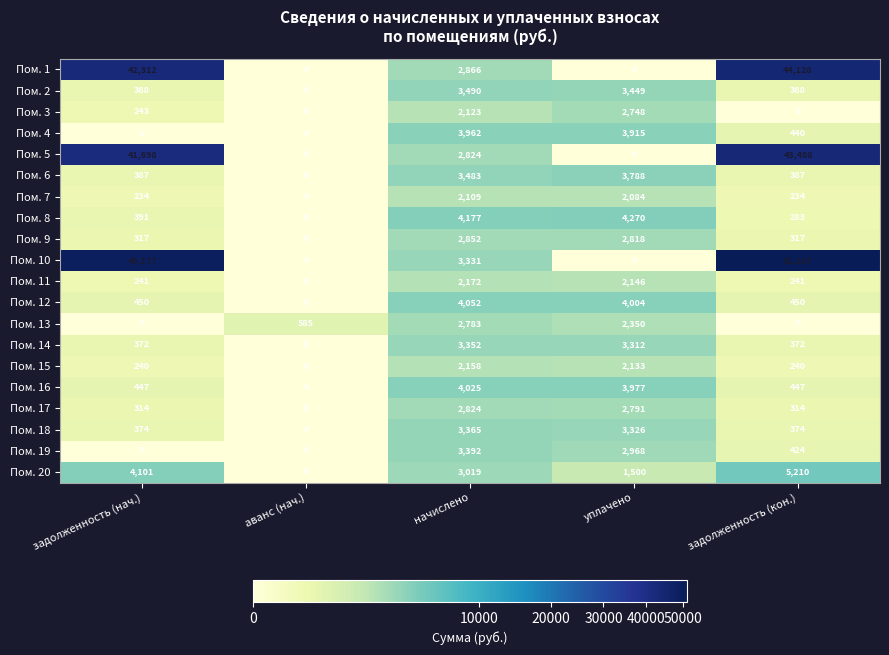

What is the total value across all series at задолженность (нач.)?

141686